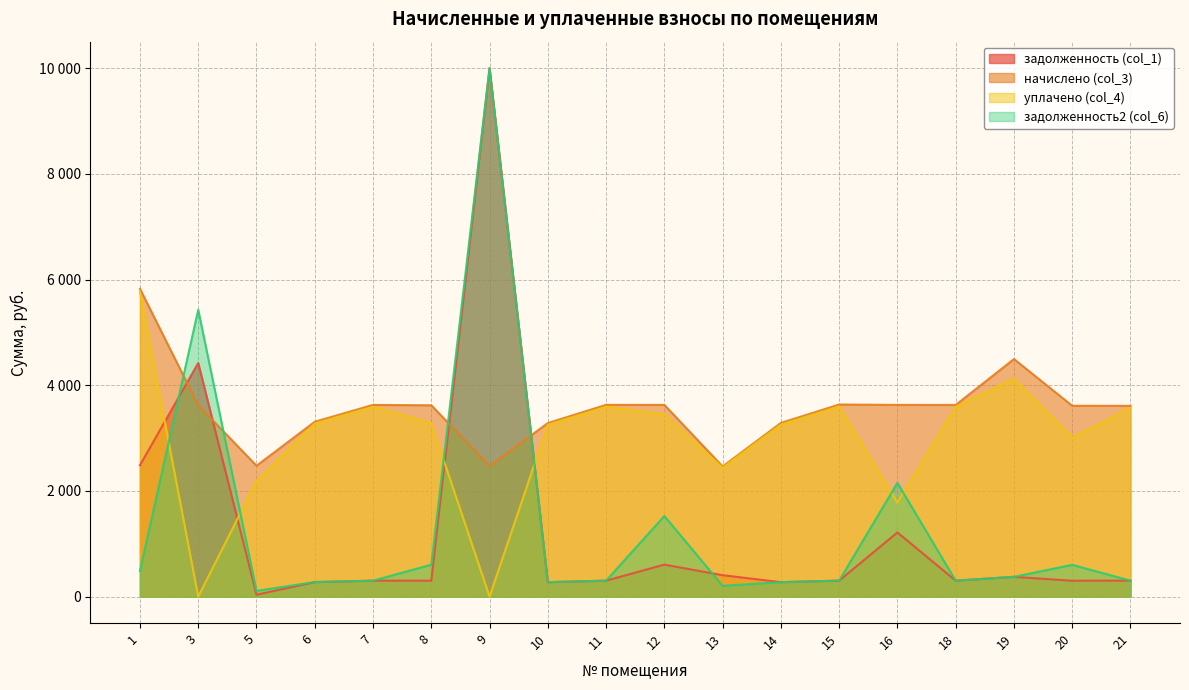

Where is начислено (col_3) nearest to the value 4143?

19